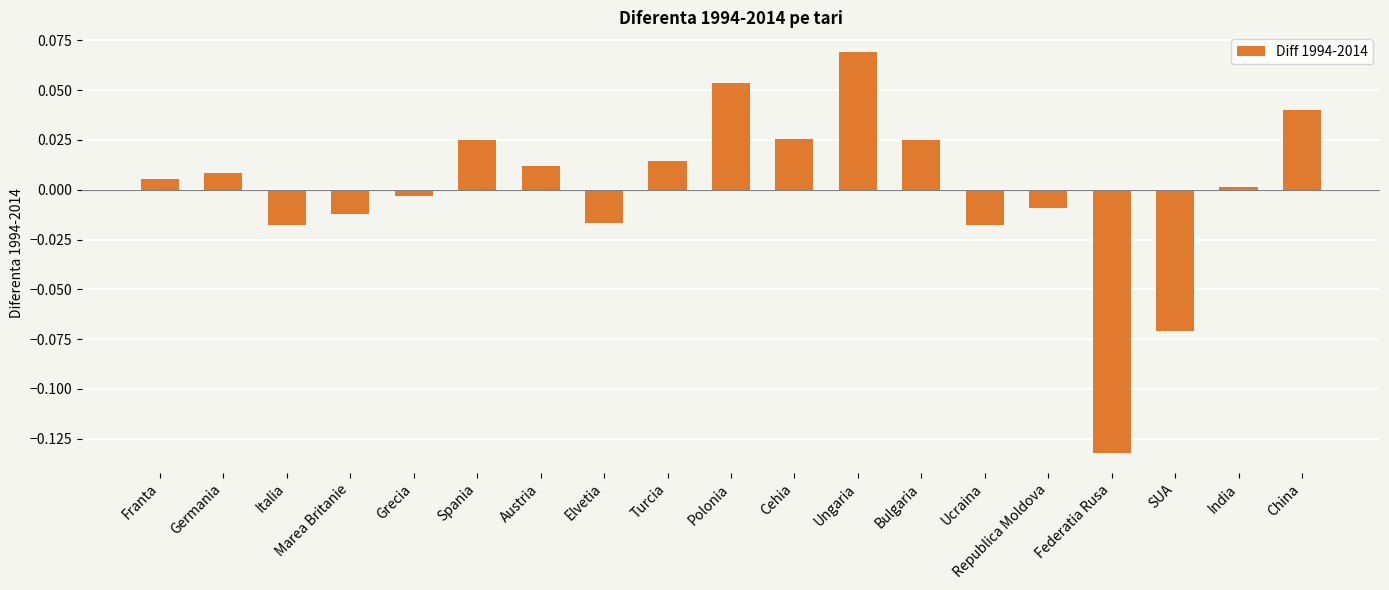

How many negative values are there?

8